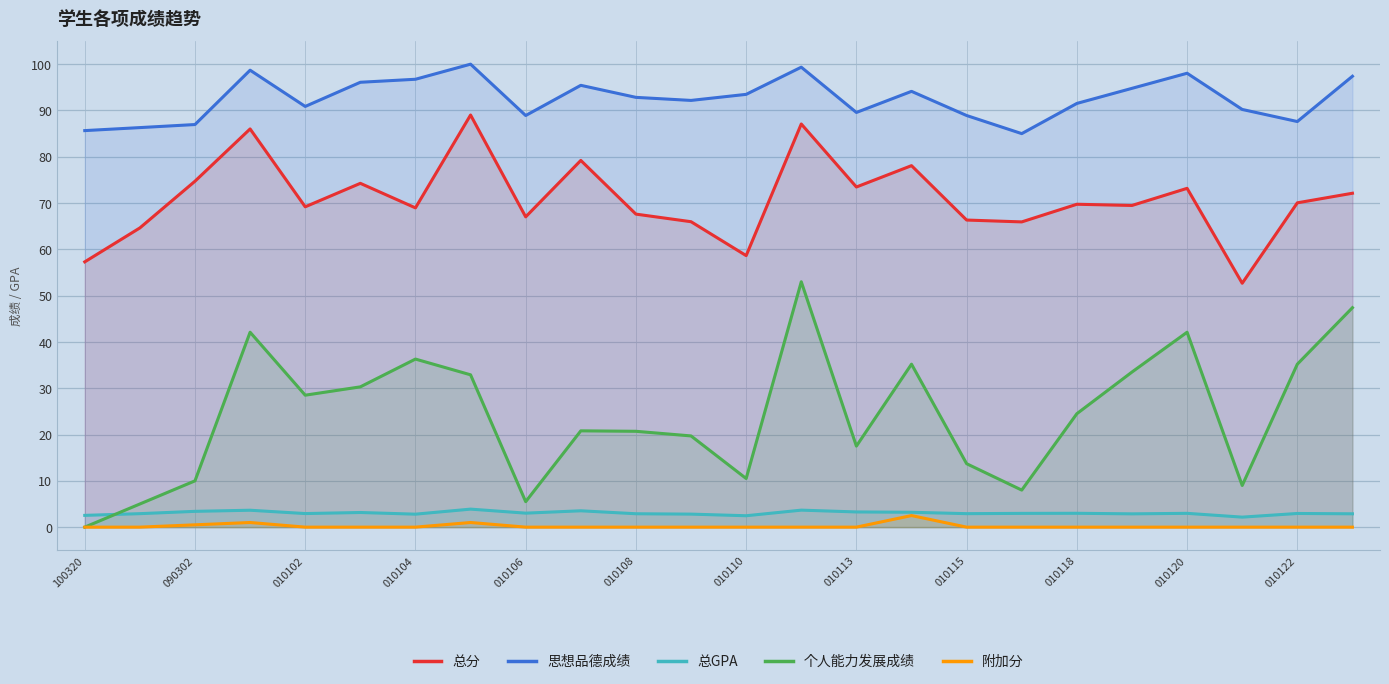

True or false: 思想品德成绩 and 总GPA cross at least once.

False